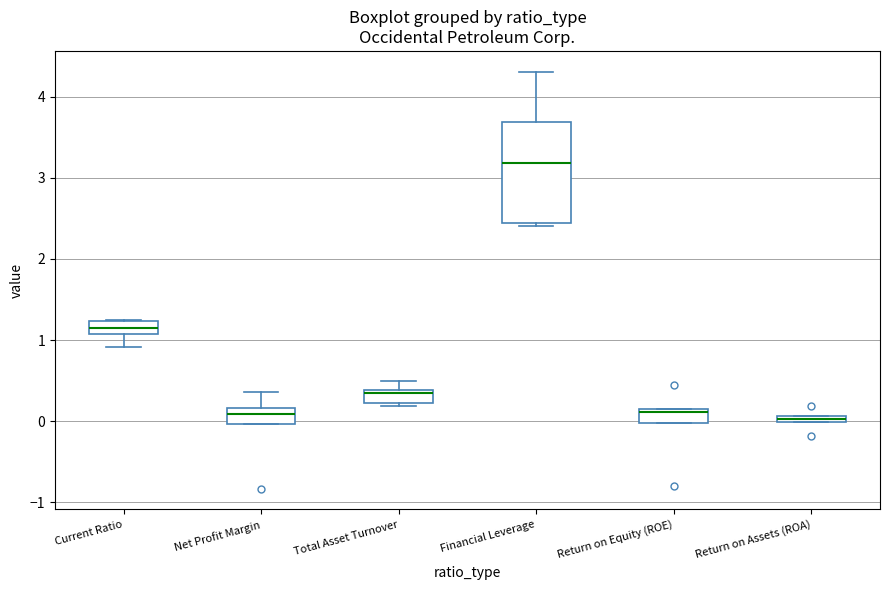

Comparing the boxes themselves (not the whiskers), which one is the tallest?

Financial Leverage